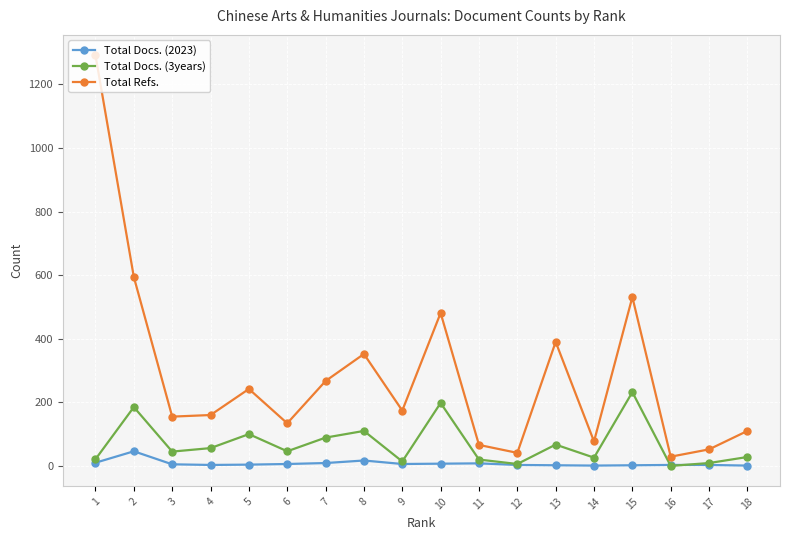

What is the difference between the second highest and minimum values in the Total Docs. (2023) series?

16